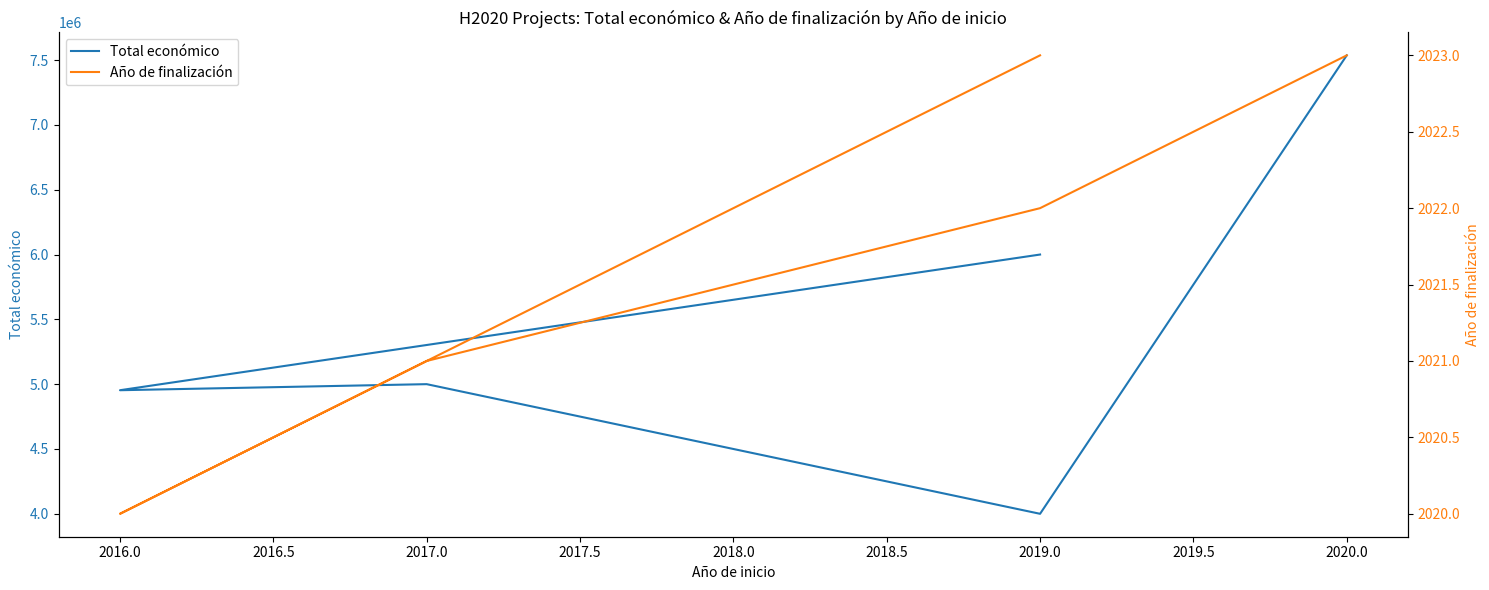

The value of Total económico at 2016.0 is 3442917. True or false?

False